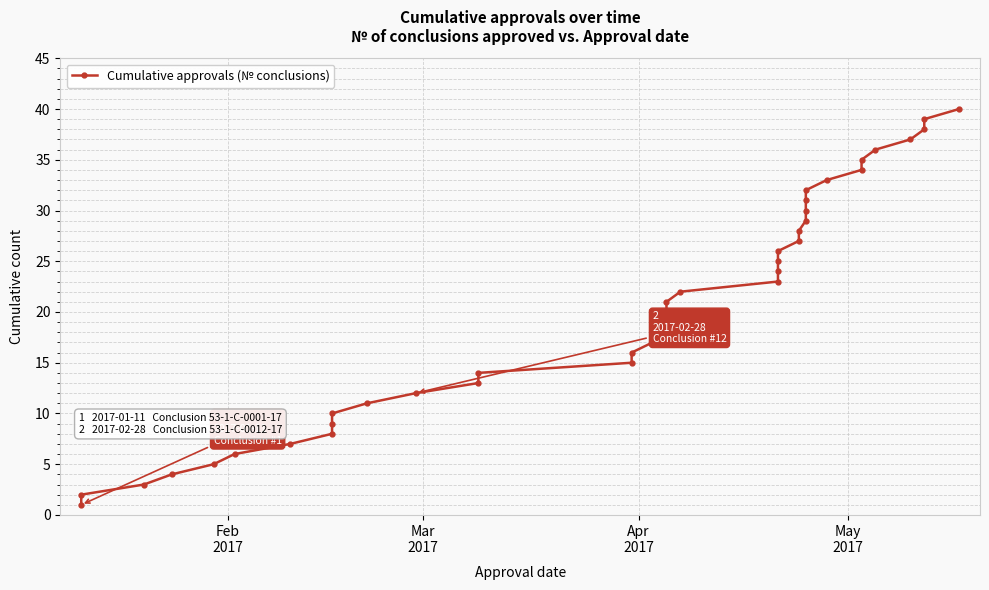

How many lines are shown in the chart?

1